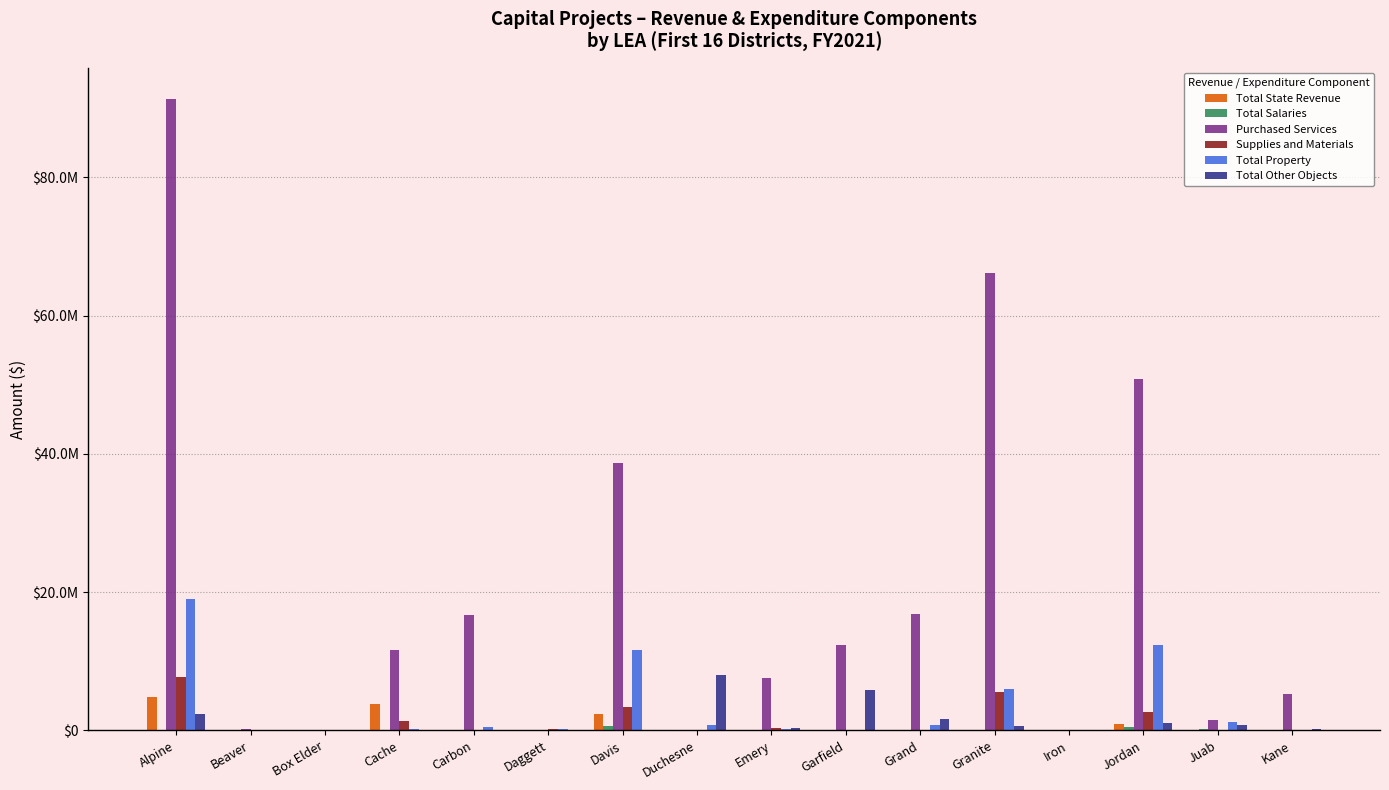

What is the label of the 7th bar from the left?

Davis